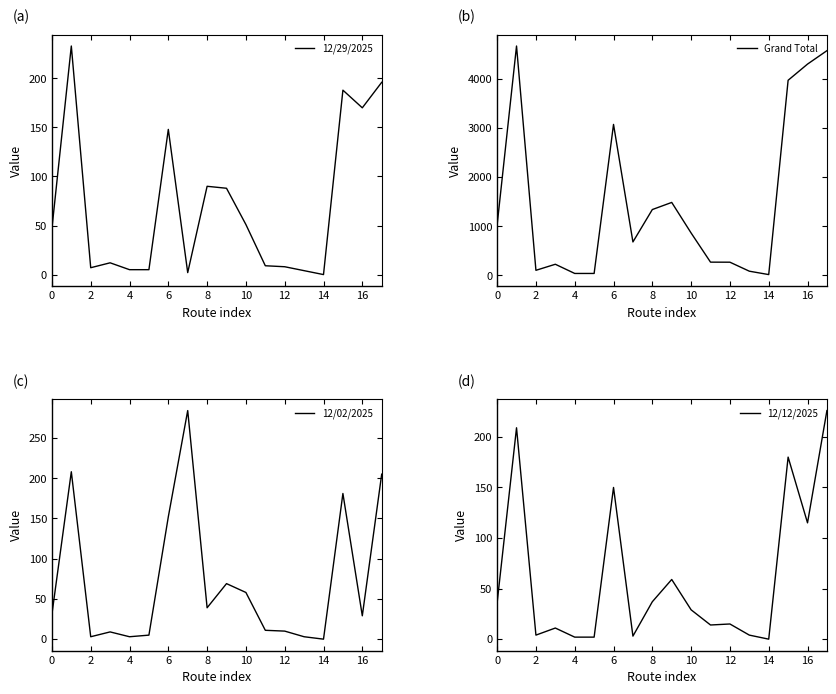

The value of 12/29/2025 at 14 is 0. True or false?

True